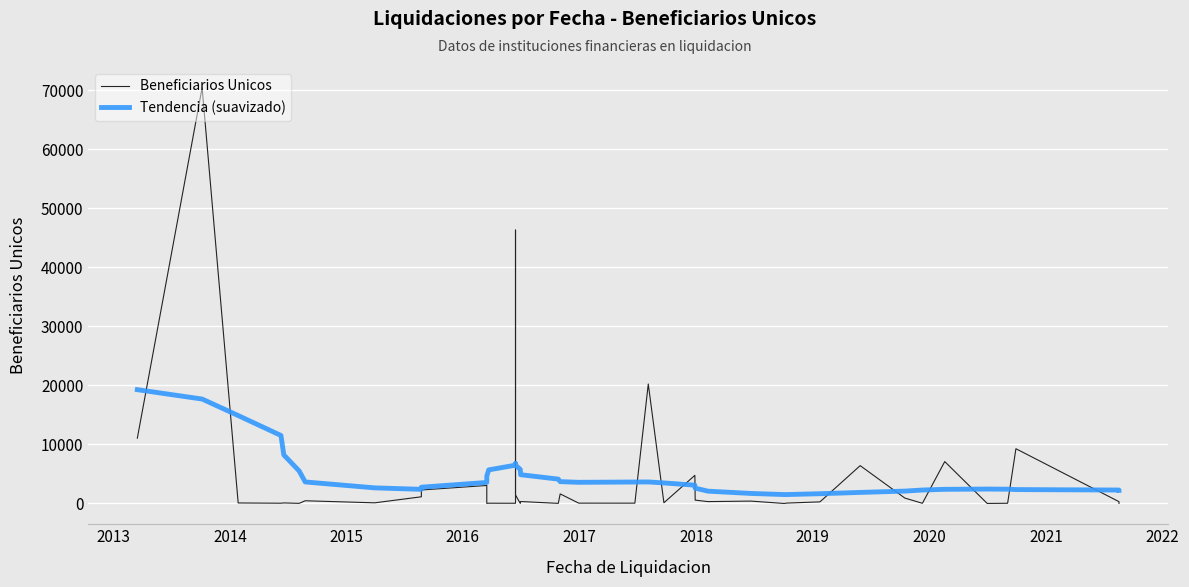

What is the difference between the second highest and second lowest values in the Tendencia (suavizado) series?

16178